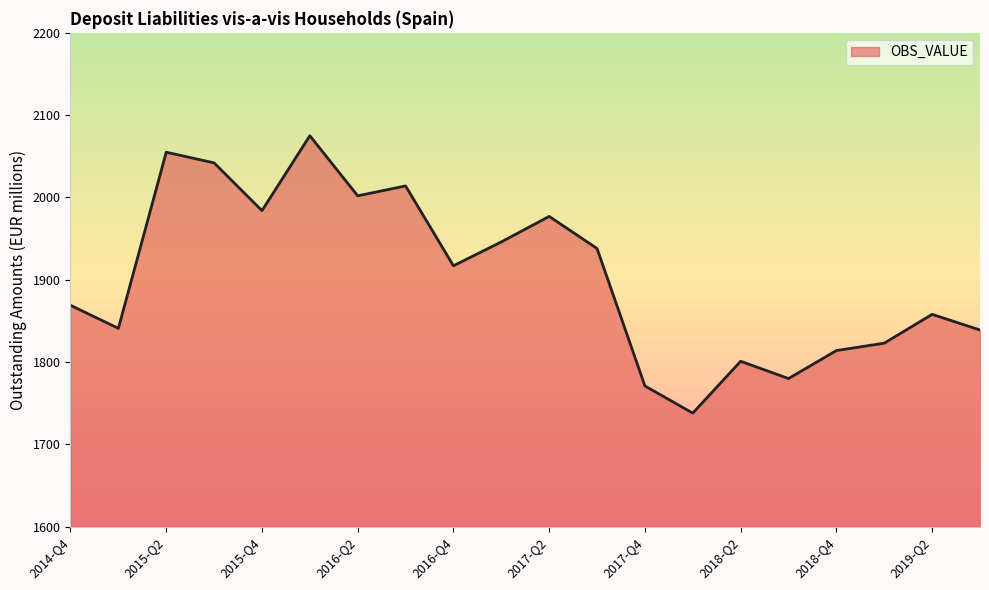

What is the smallest value displayed?

1738